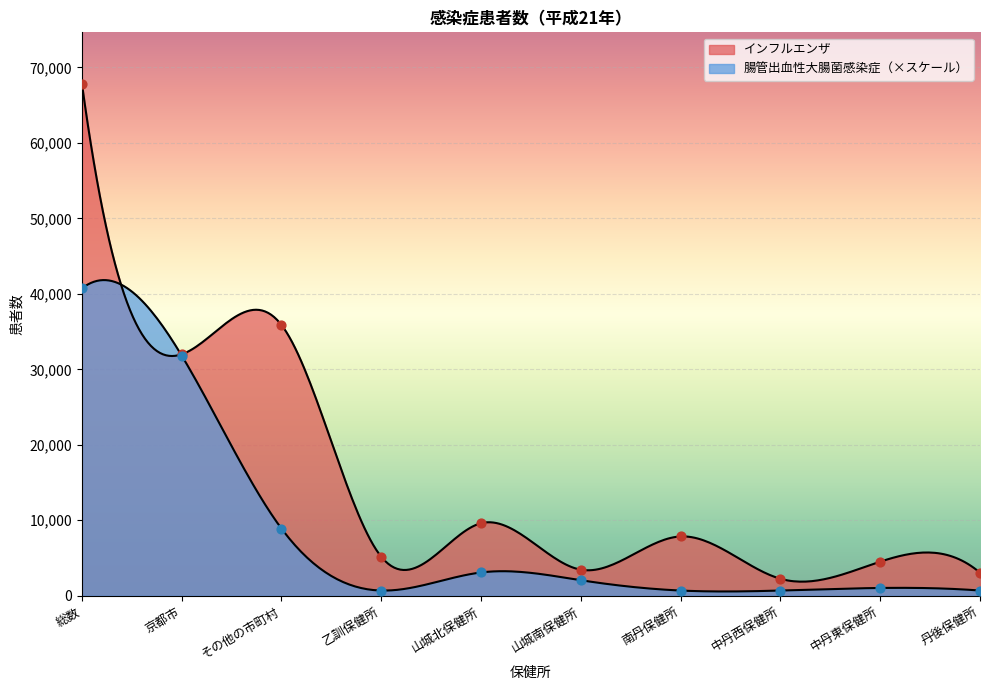

At how many categories does at least one series exceed 16973?

3